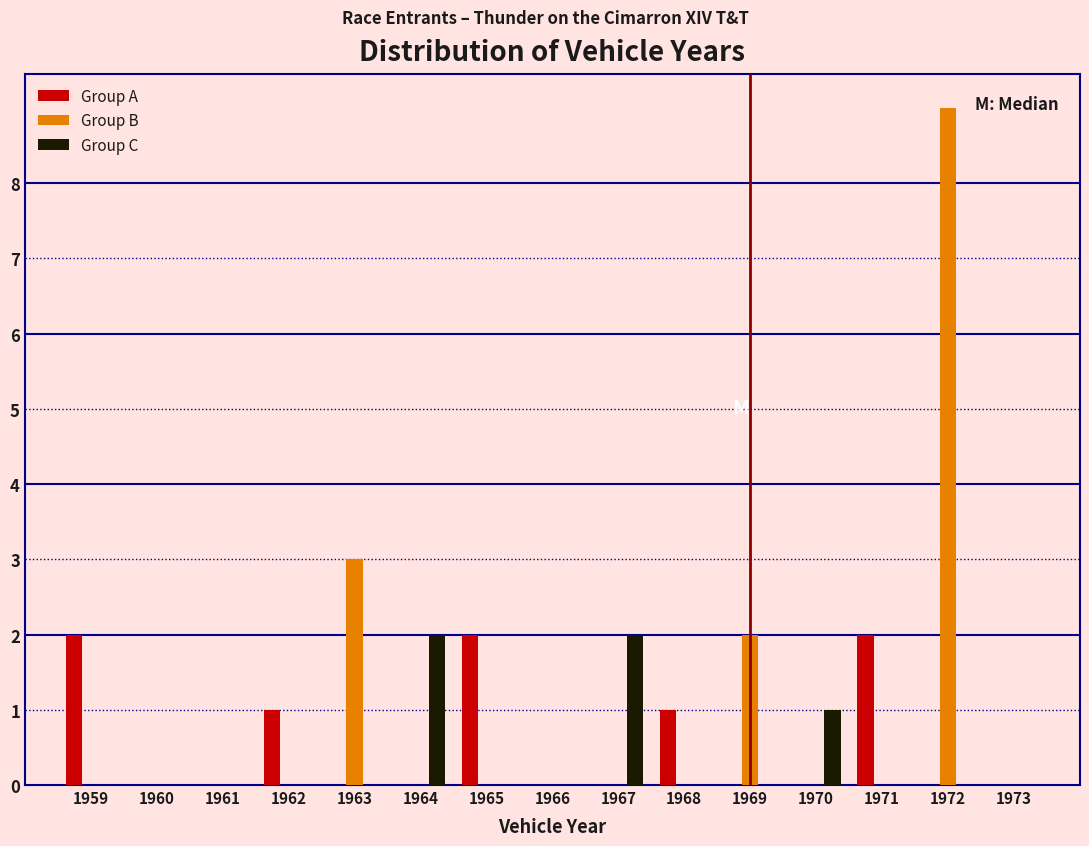

What is the maximum value shown in the chart?

9